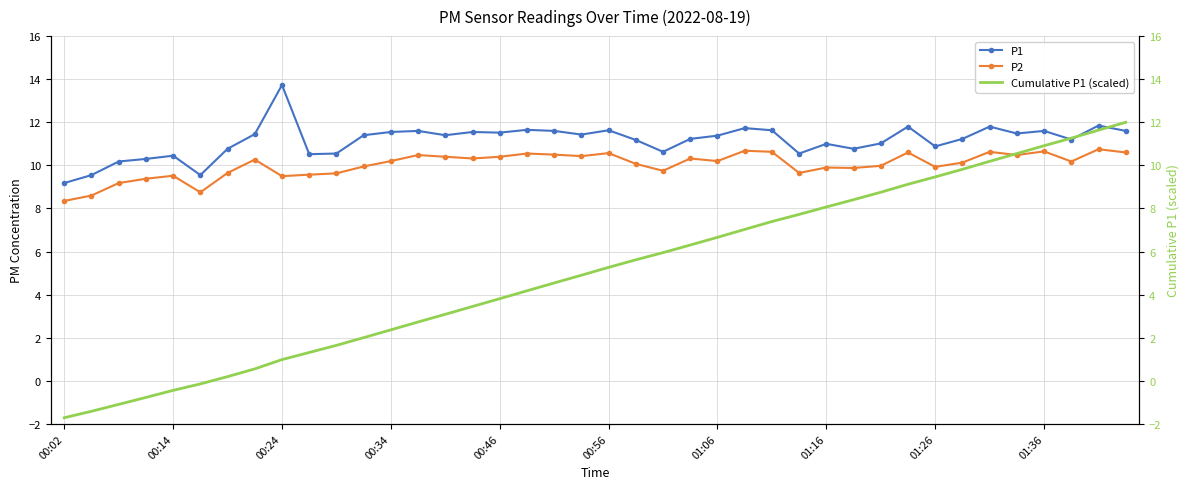

True or false: P1 has more than 2 interior local peaks.

True